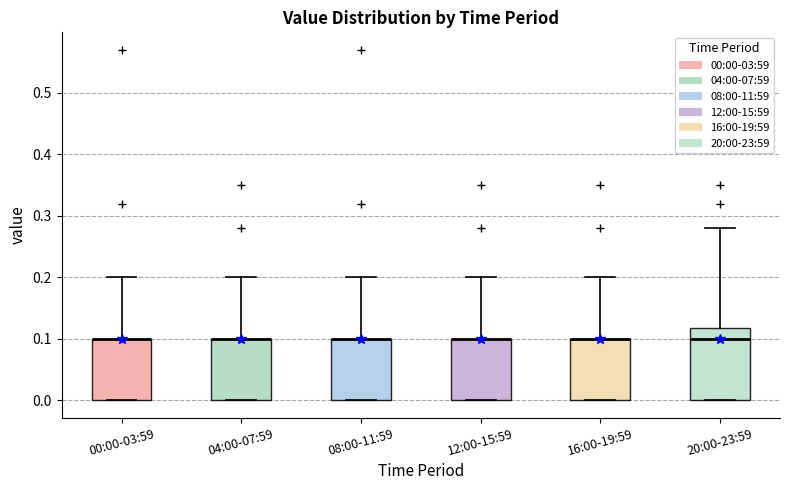

Comparing the boxes themselves (not the whiskers), which one is the tallest?

20:00-23:59